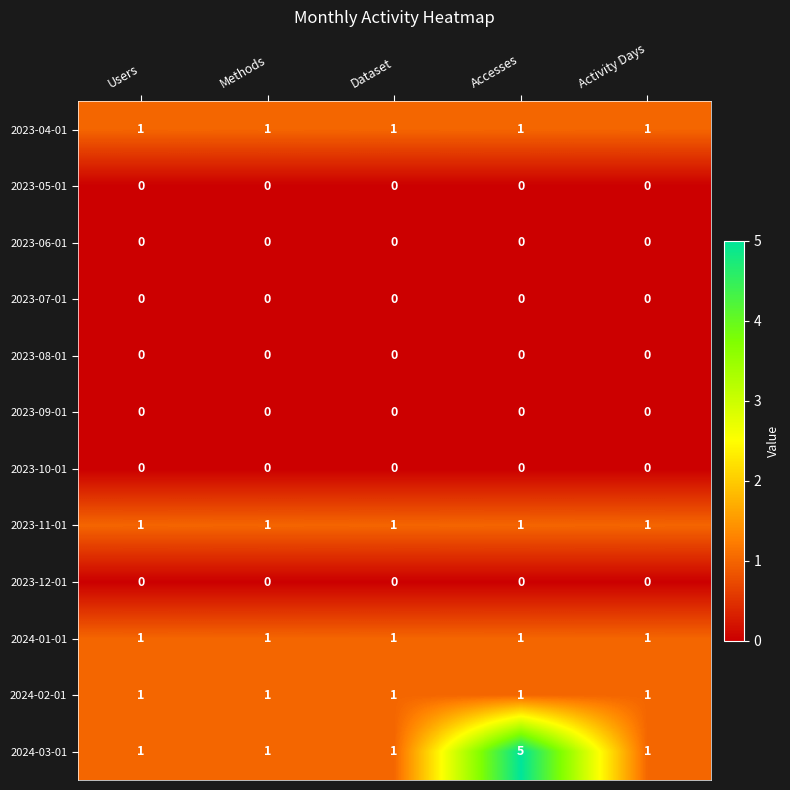

How many categories are shown in the chart?

5